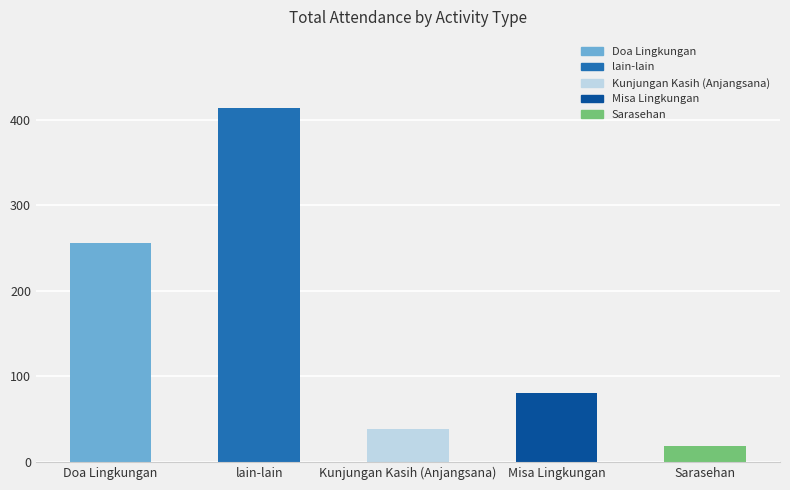

Rank the categories by value from lowest to highest.

Sarasehan, Kunjungan Kasih (Anjangsana), Misa Lingkungan, Doa Lingkungan, lain-lain